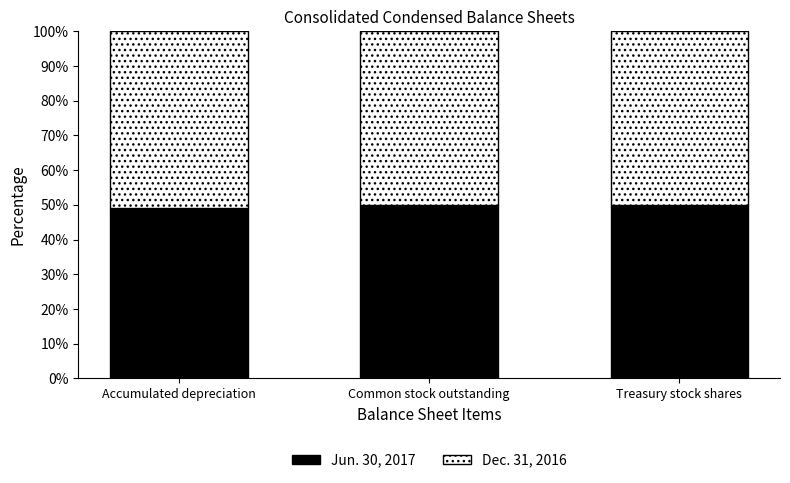

Are the bars grouped side by side (vs. stacked)?

No